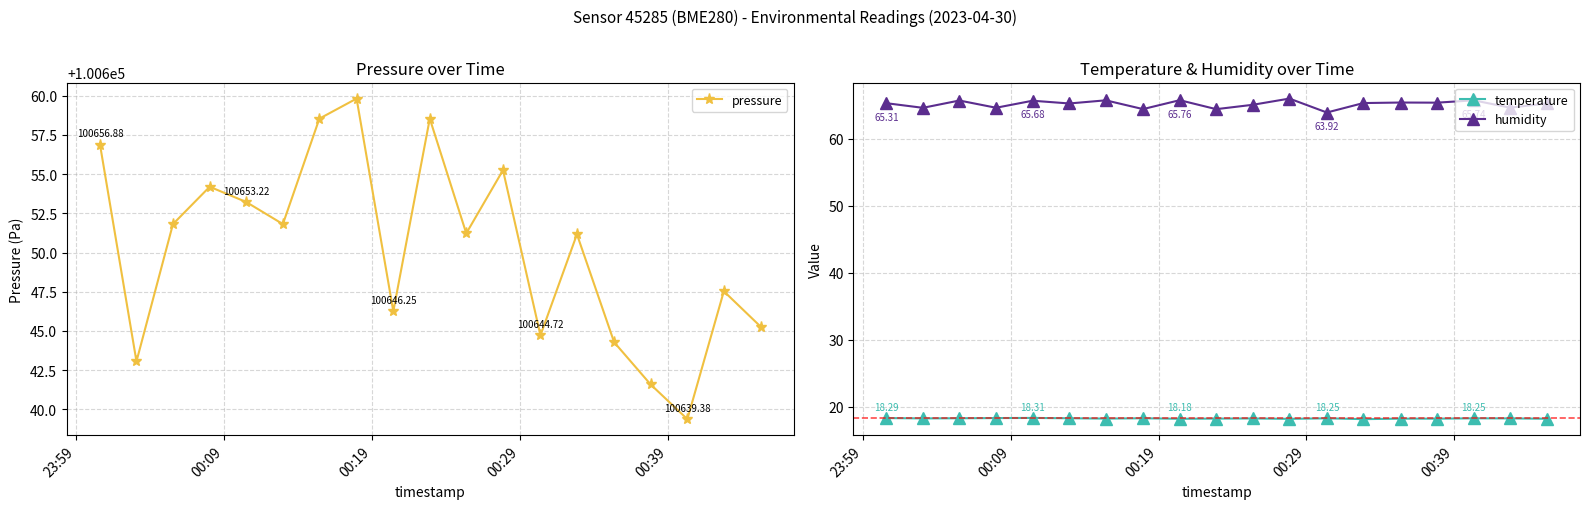

True or false: temperature and humidity intersect in this chart.

False